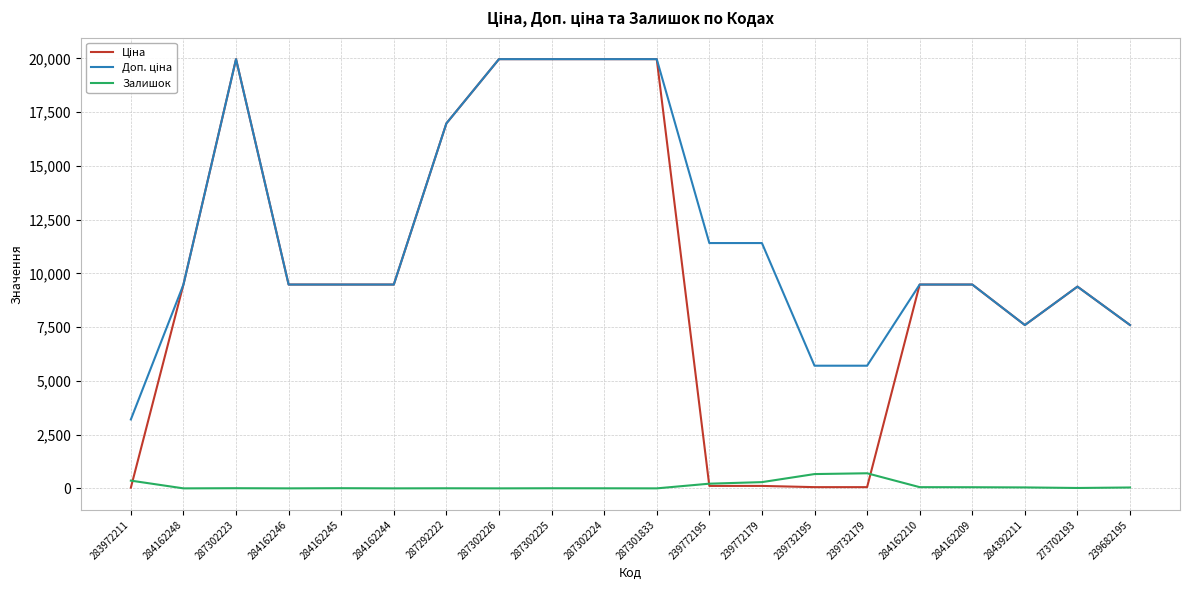

What is the difference between the highest and lowest values at 287302226?

19964.2